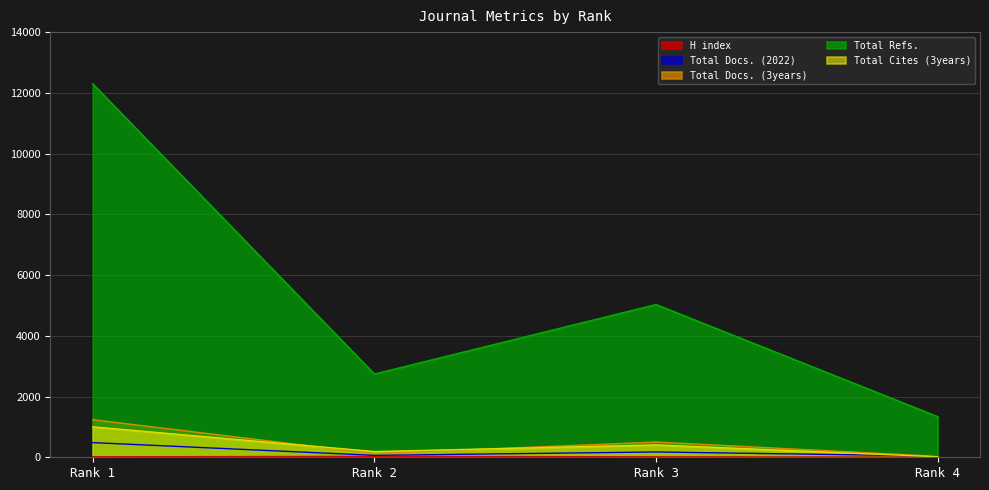

Does the chart display data point markers on the line(s)?

No